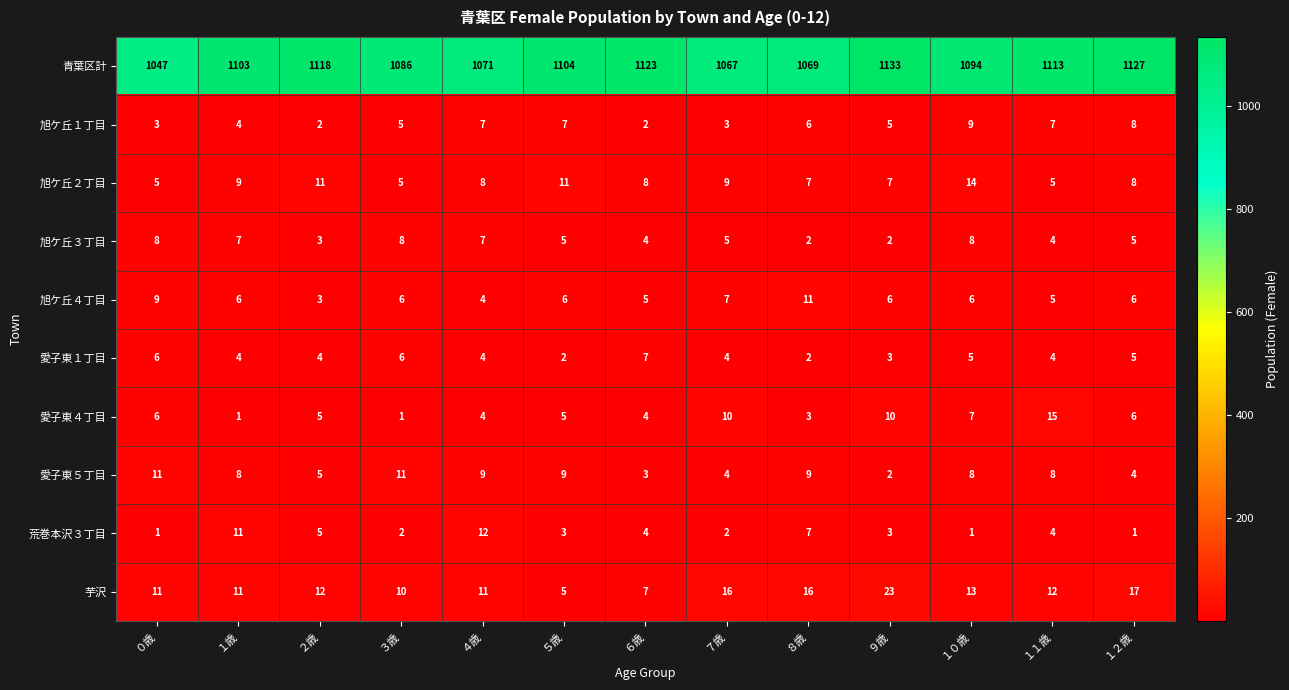

True or false: 旭ケ丘４丁目 has a value of 6 at ５歳.

True